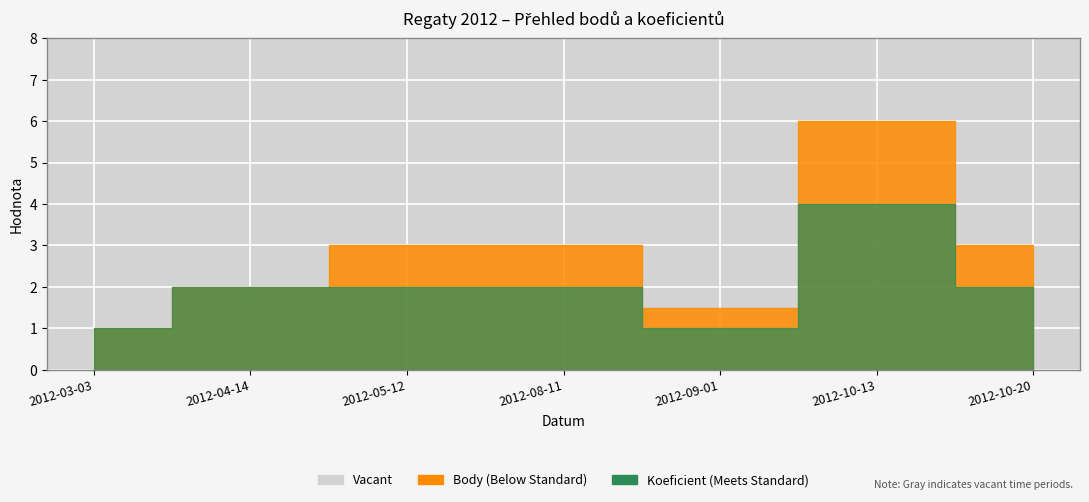

Count the number of data series in this chart.

2